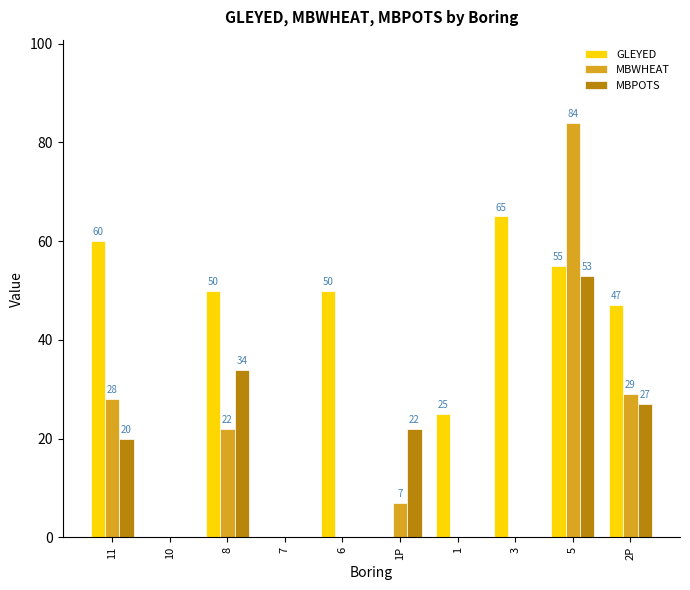

What is the highest value of the MBWHEAT series?

84